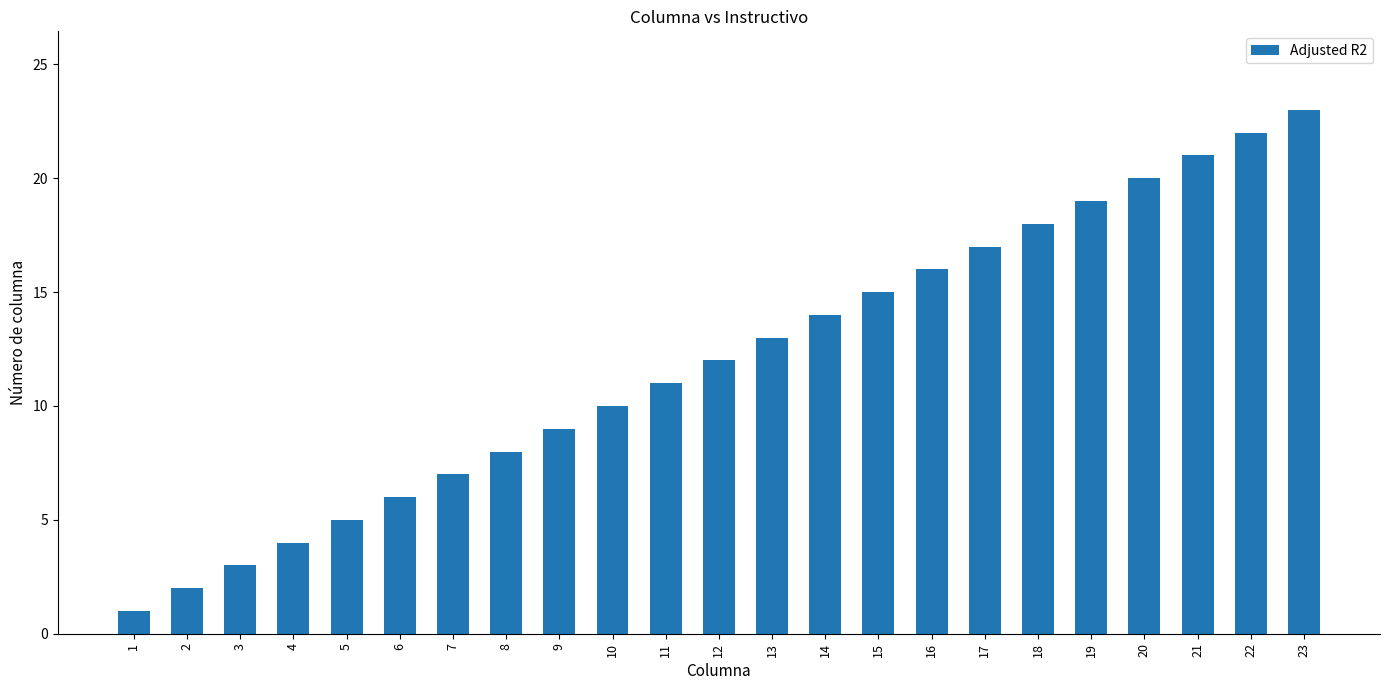

What is the value of the 23rd bar from the left?

23